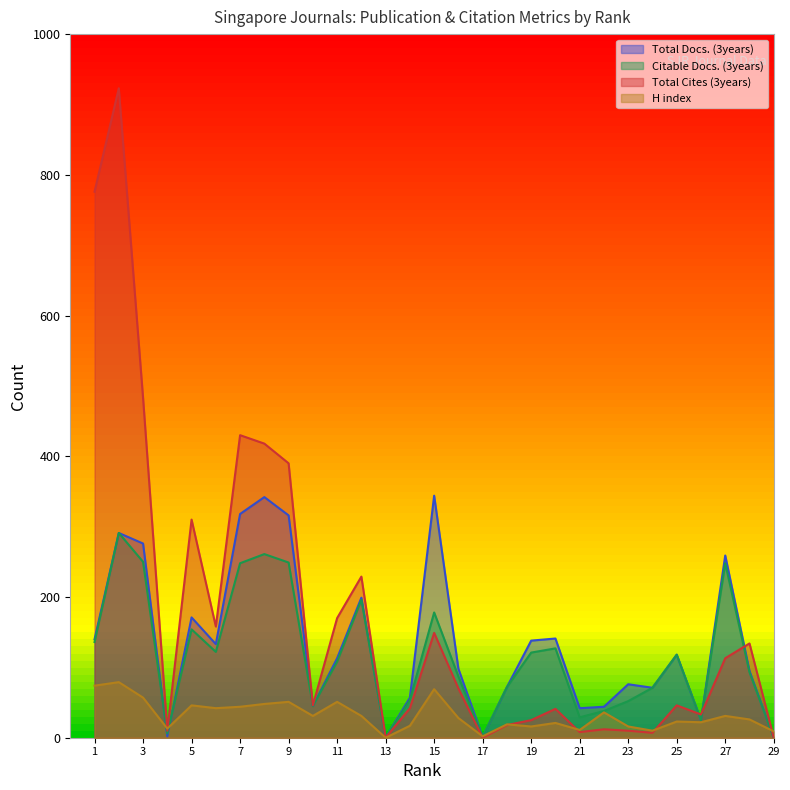

What is the value of the H index point at the 22nd from the left?

36